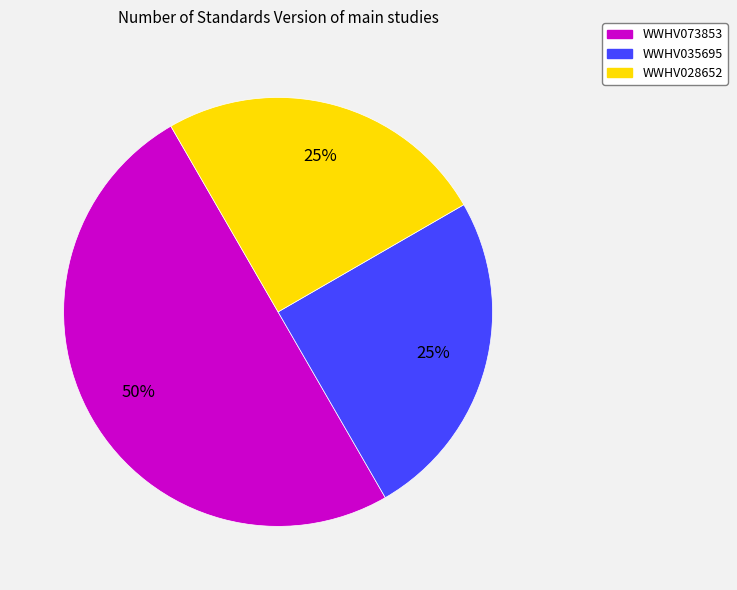

Which category has the biggest portion of the pie?

WWHV073853